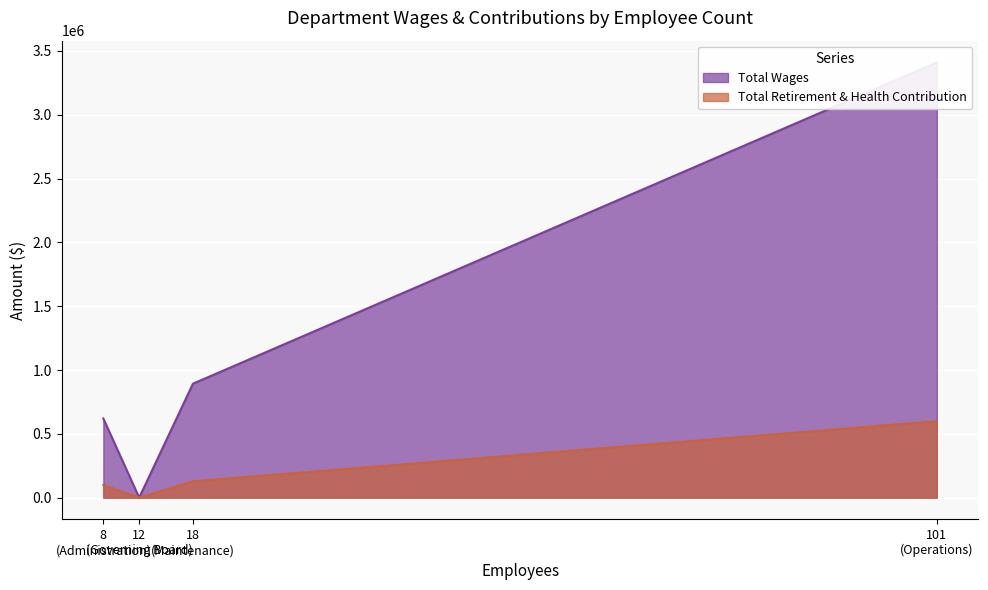

How many values in Total Wages are above zero?

3